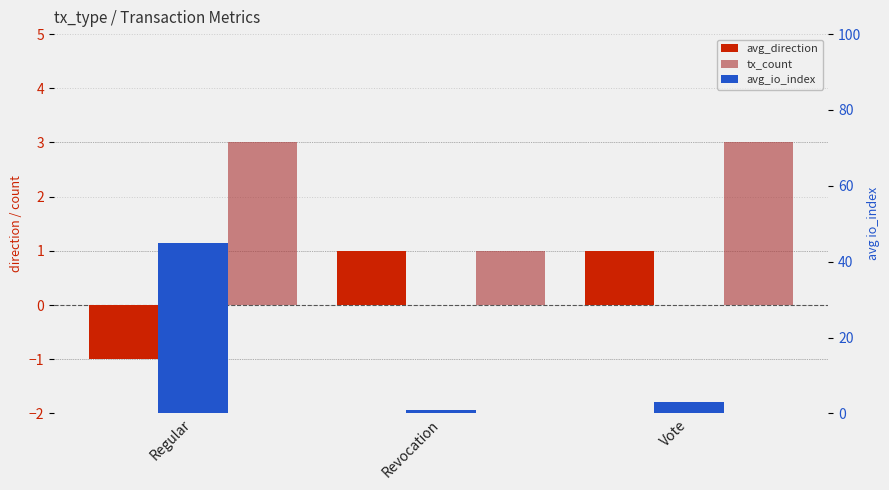

Is it true that avg_io_index equals 3 at Vote?

True